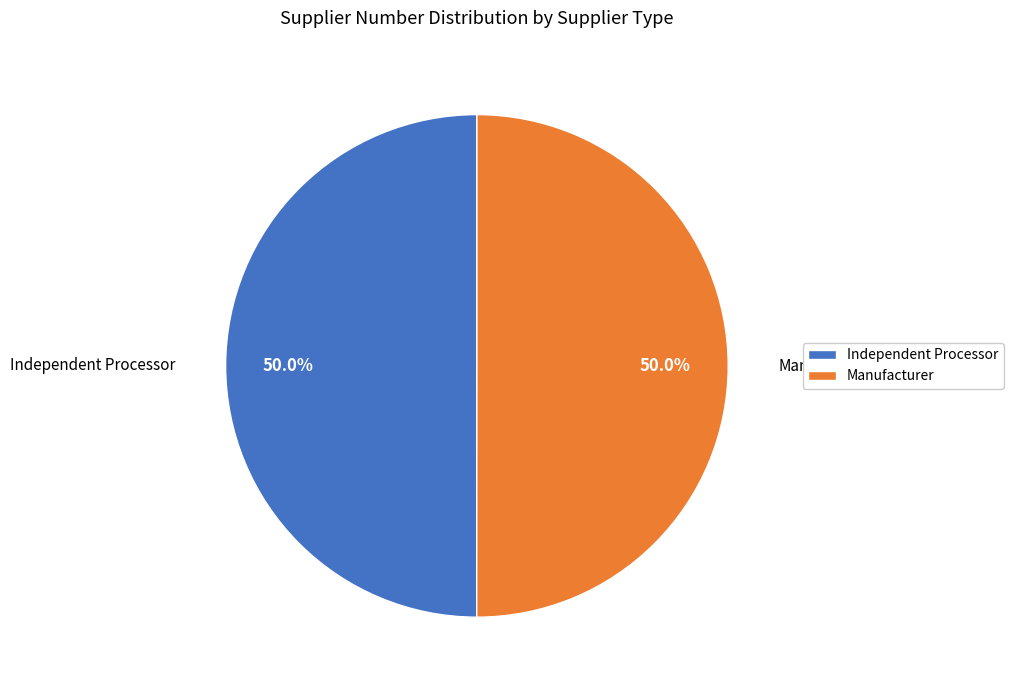

What portion of the pie excludes Independent Processor?

50.0%